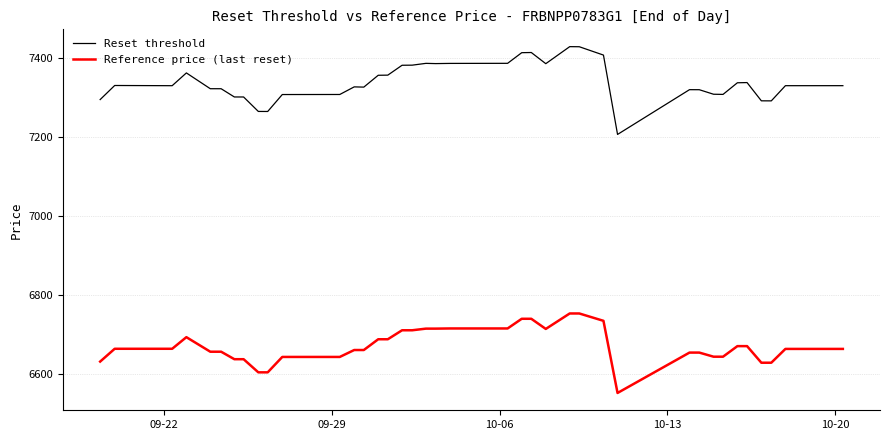

What is the smallest value displayed?

6552.5